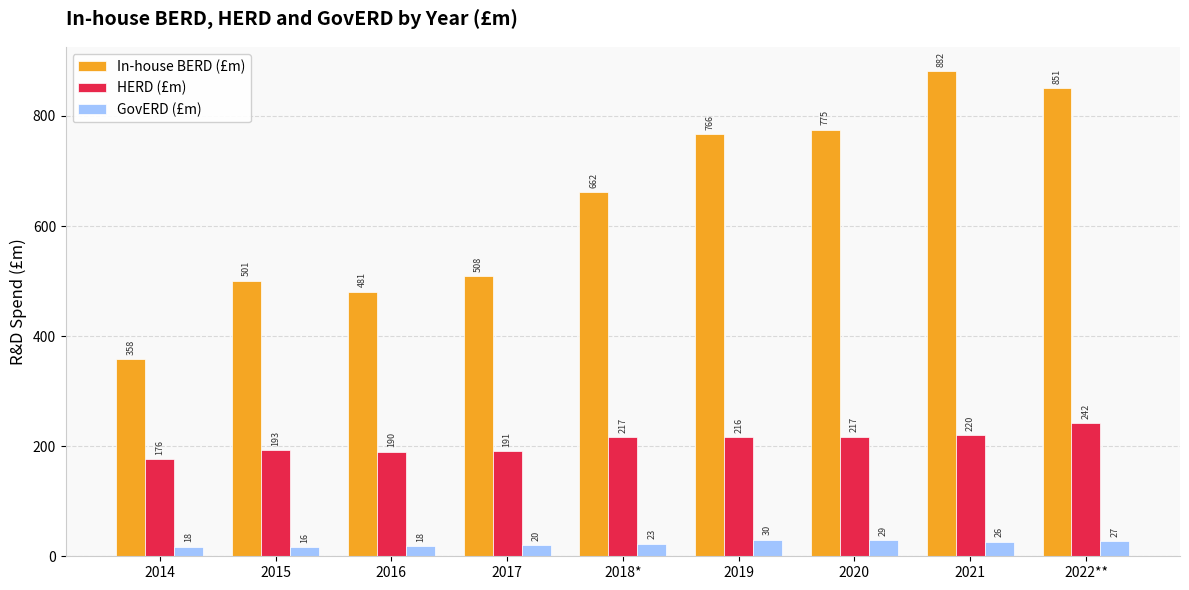

What is the label of the 2nd bar from the right?

2021